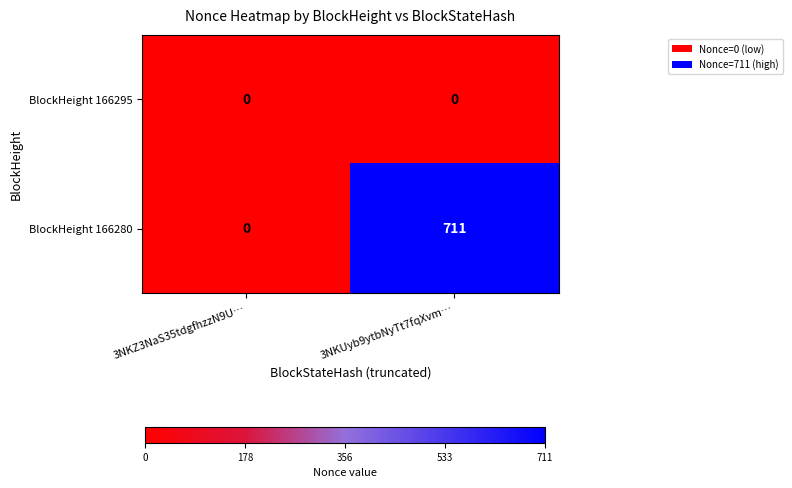

Rank the series by their maximum value, from highest to lowest.

BlockHeight 166280, BlockHeight 166295